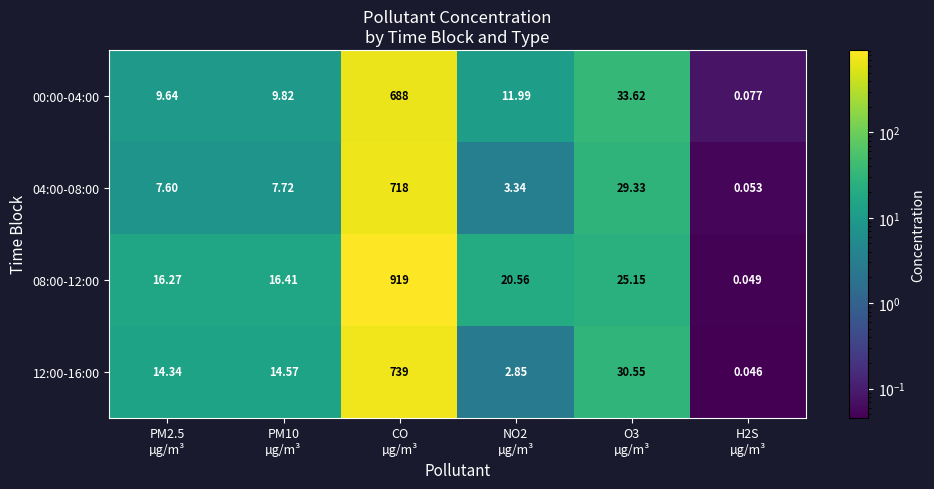

Between PM10
µg/m³ and CO
µg/m³, which series saw the biggest shift?

08:00-12:00